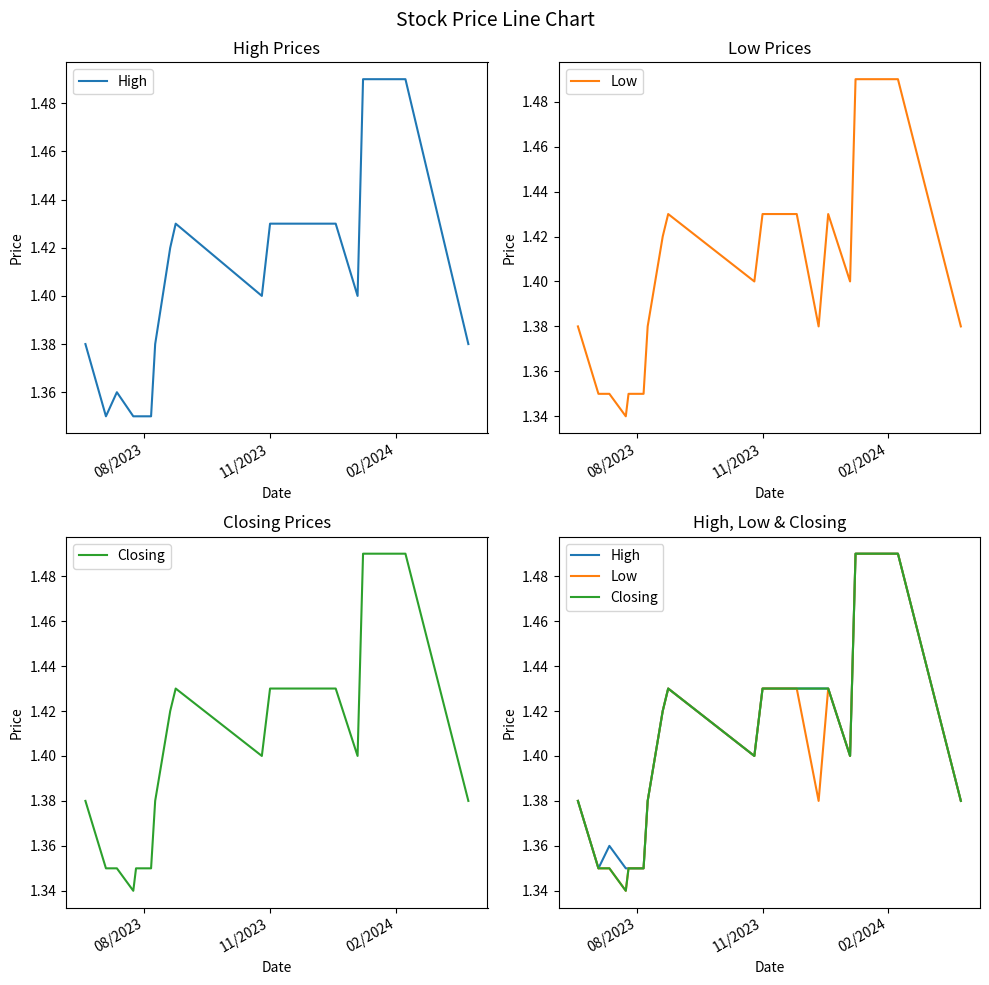

The High series shows 0.6 at 14. True or false?

False